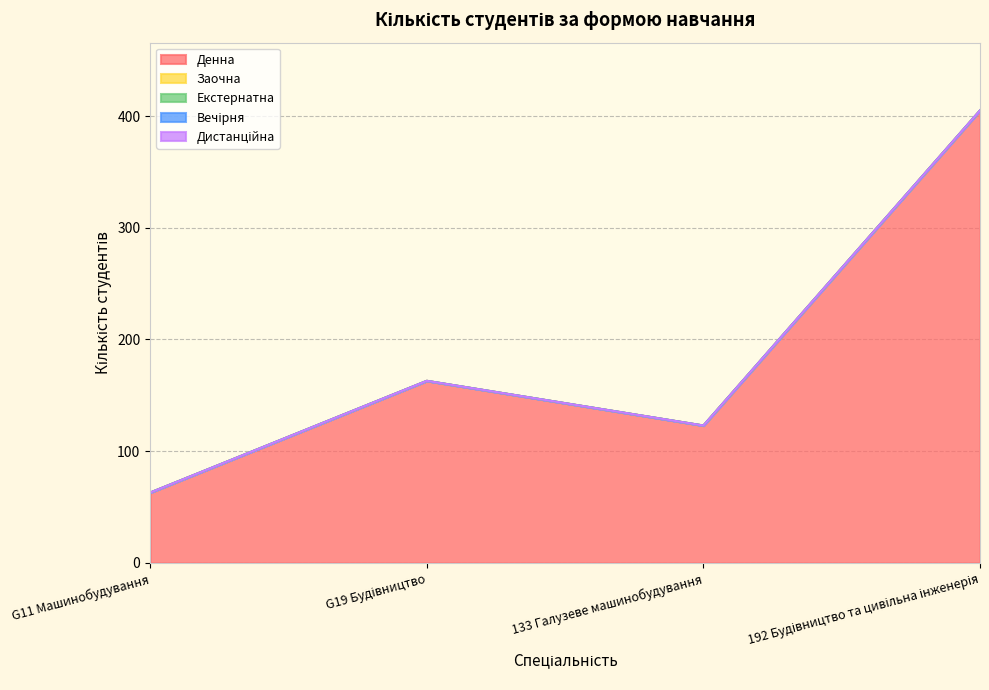

True or false: Дистанційна has a value of 0 at 192 Будівництво та цивільна інженерія.

True